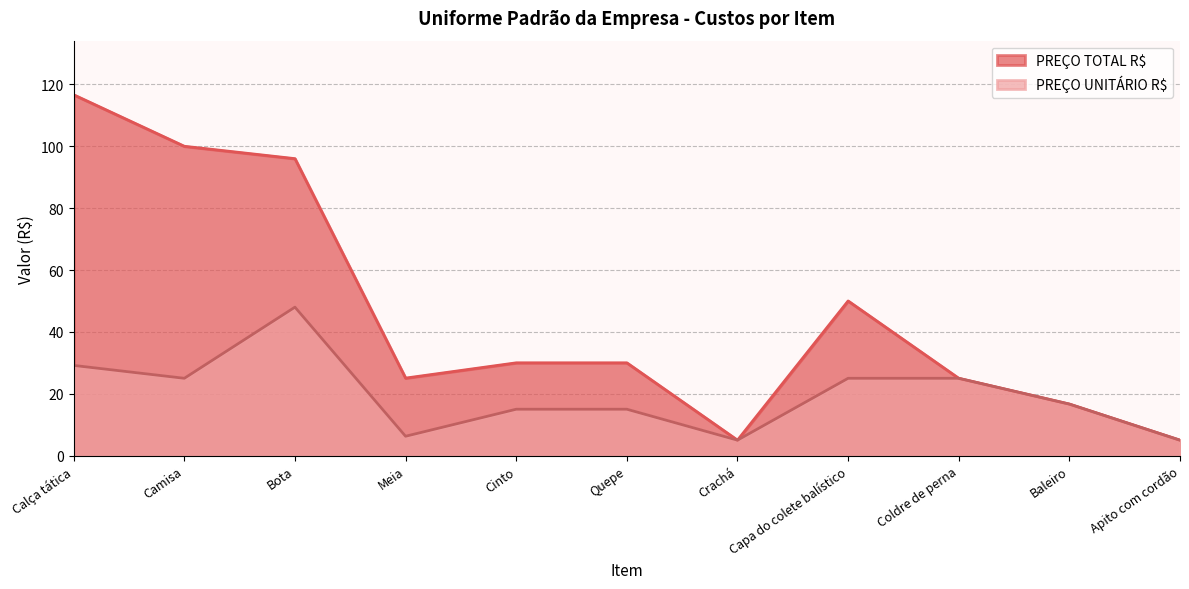

What is the label of the 10th point from the left?

Baleiro